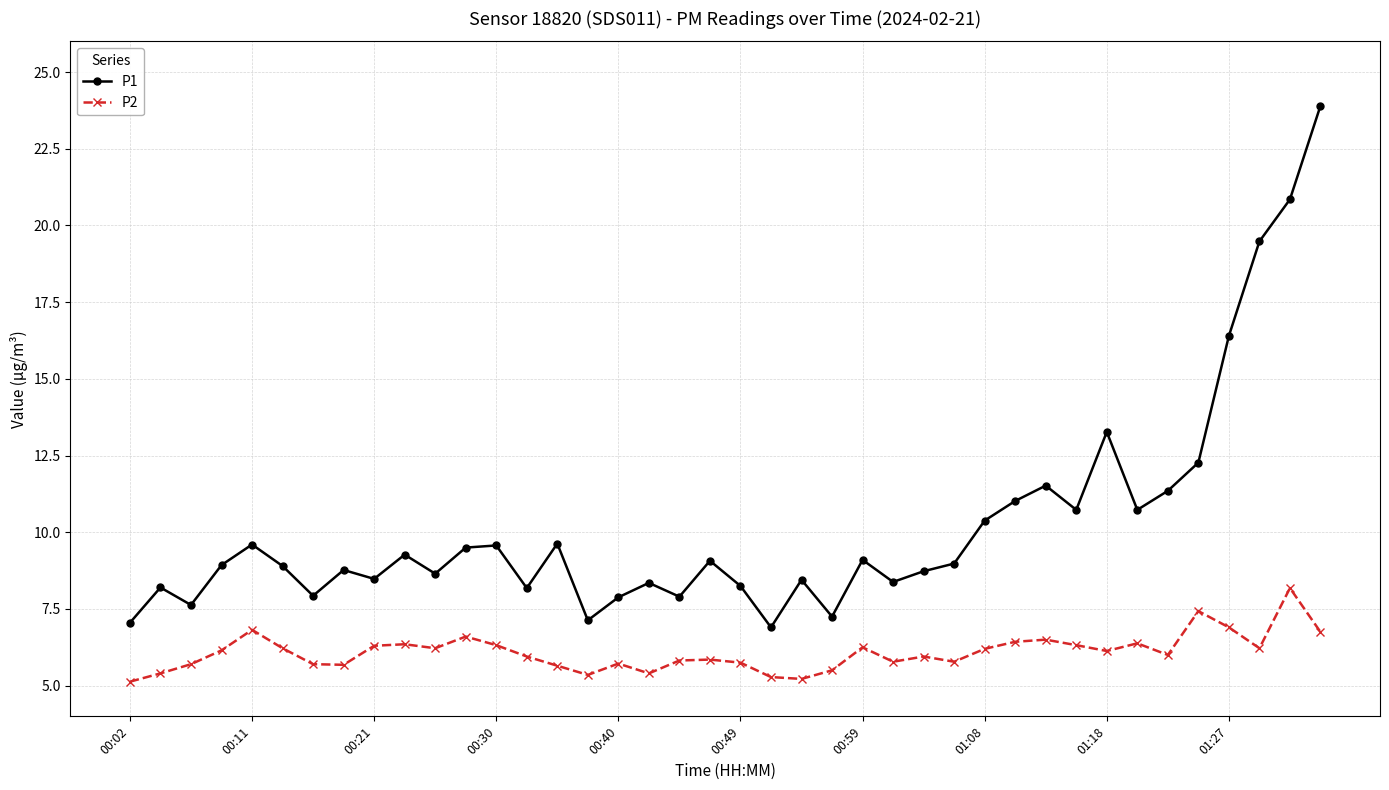

True or false: P2 and P1 intersect in this chart.

False